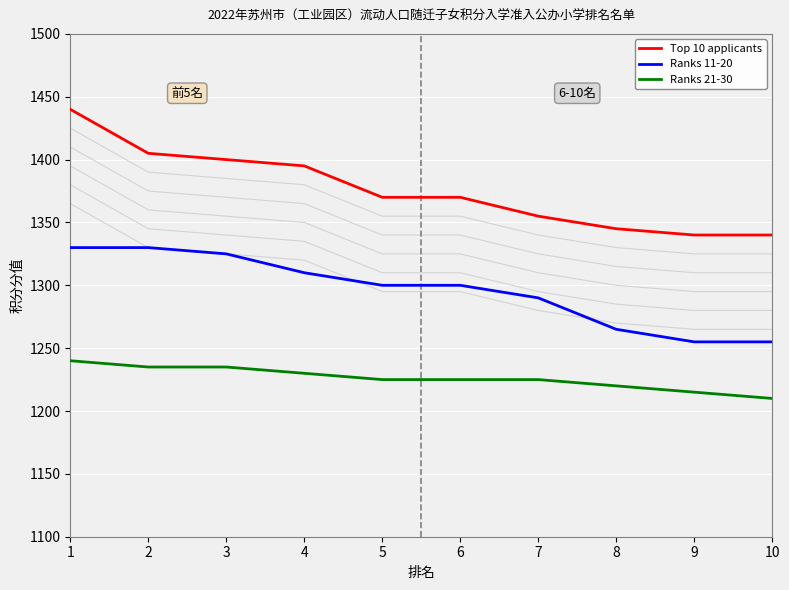

At 6, list the series in order from smallest to largest.

Ranks 21-30, Ranks 11-20, Top 10 applicants